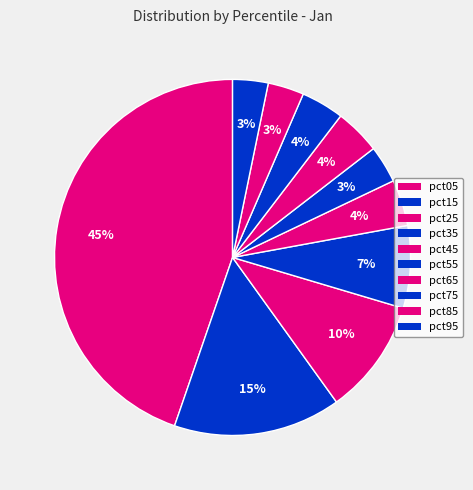

How many slices are in this pie chart?

10